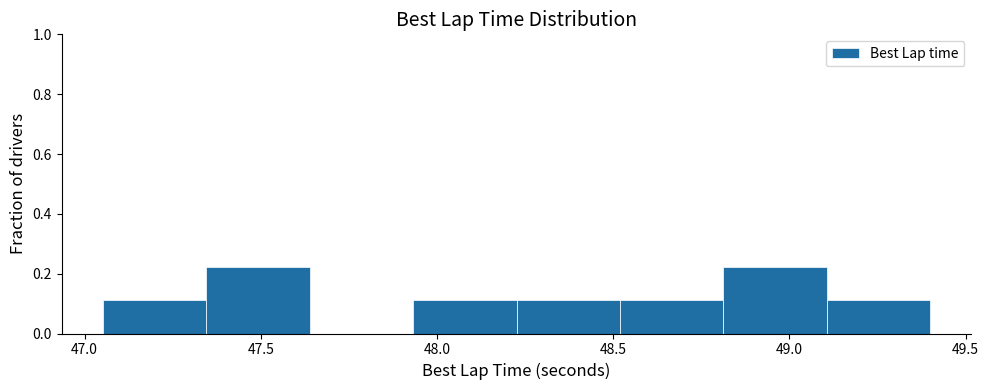

Reading left to right, list every bar in this chart as the range it spans on the x-axis followed by its height. Neither the bar edges nor the heights are printed on the chart, so give them approximately, as read against the axes.

47.05 to 47.35: 0.12
47.35 to 47.65: 0.22
47.65 to 47.95: 0
47.95 to 48.25: 0.12
48.25 to 48.50: 0.12
48.50 to 48.80: 0.12
48.80 to 49.10: 0.22
49.10 to 49.40: 0.12